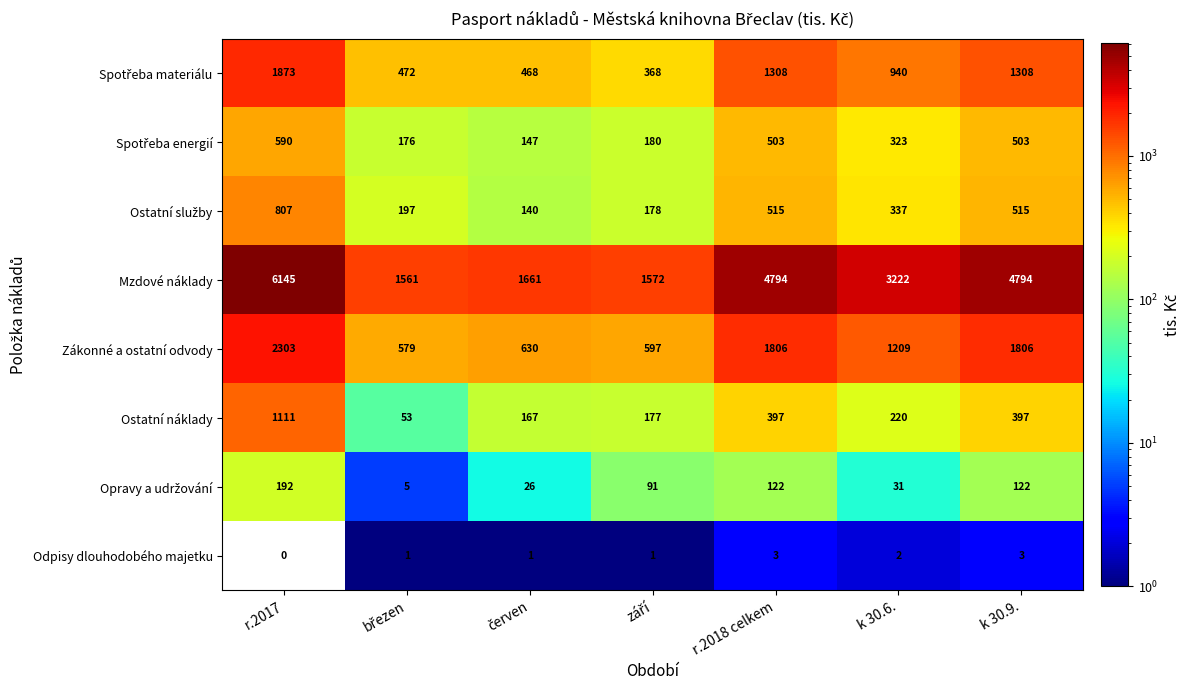

Is it true that Mzdové náklady equals 1387 at r.2017?

False